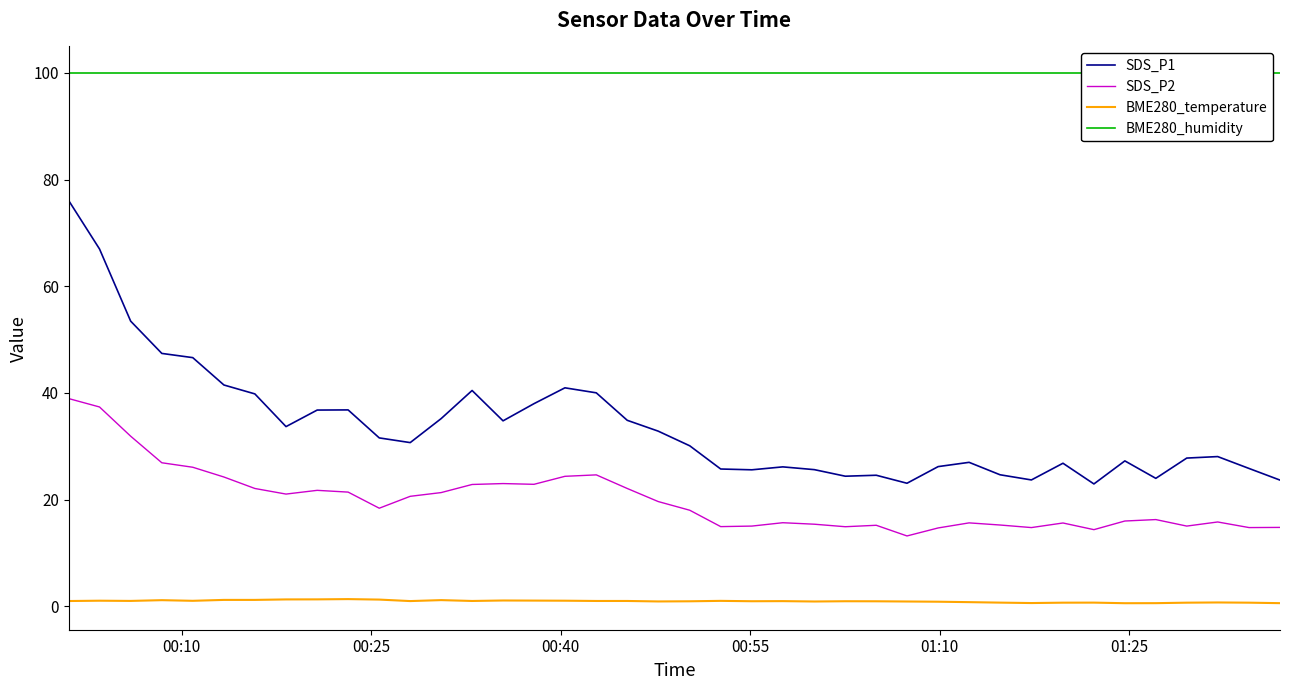

How many lines are shown in the chart?

4